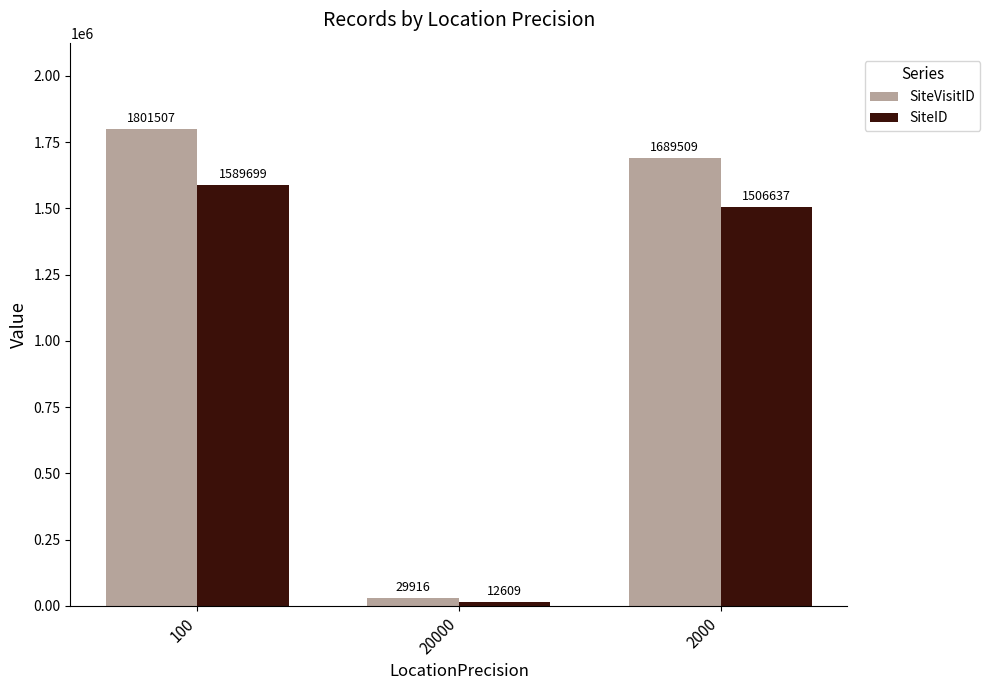

Rank the series at 100 from highest to lowest value.

SiteVisitID, SiteID